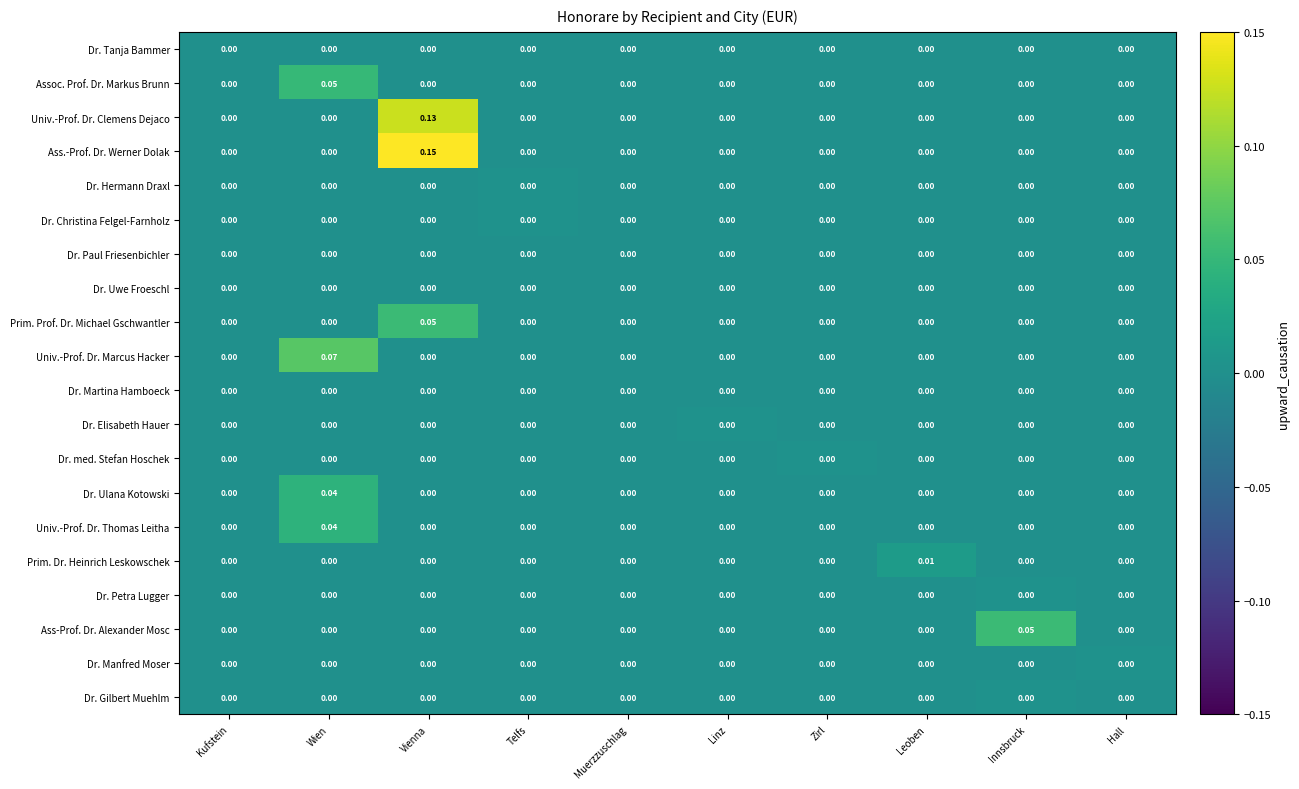

Which series has the largest total across all categories?

Ass.-Prof. Dr. Werner Dolak